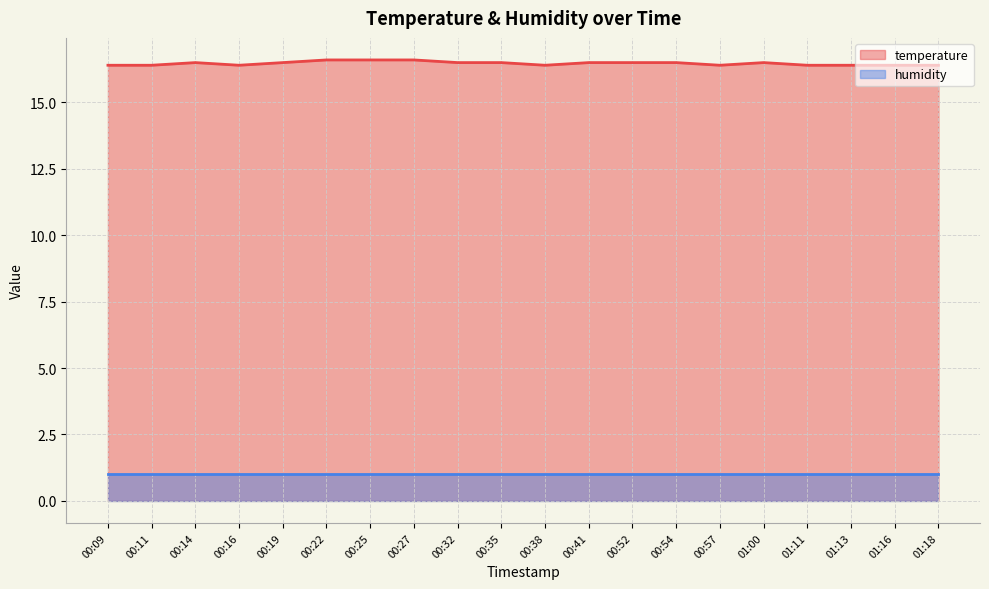

What is the smallest value displayed?

1.0